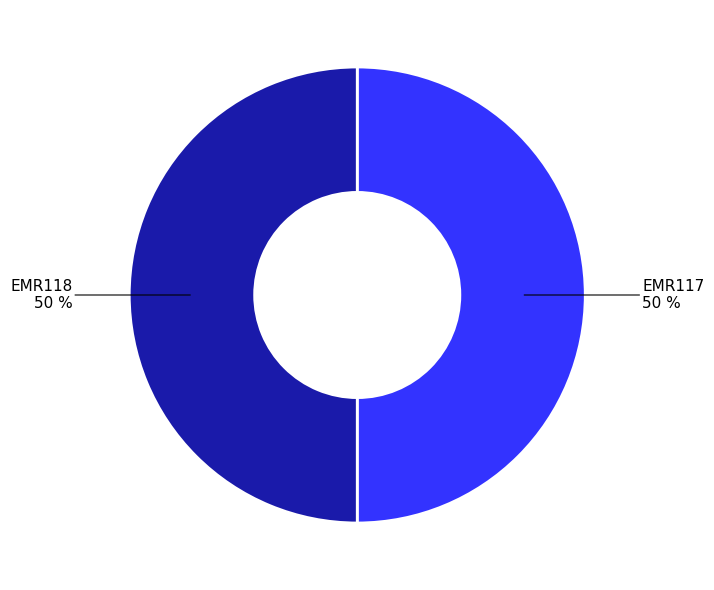

To the nearest percent, what is the average slice percentage?

50%